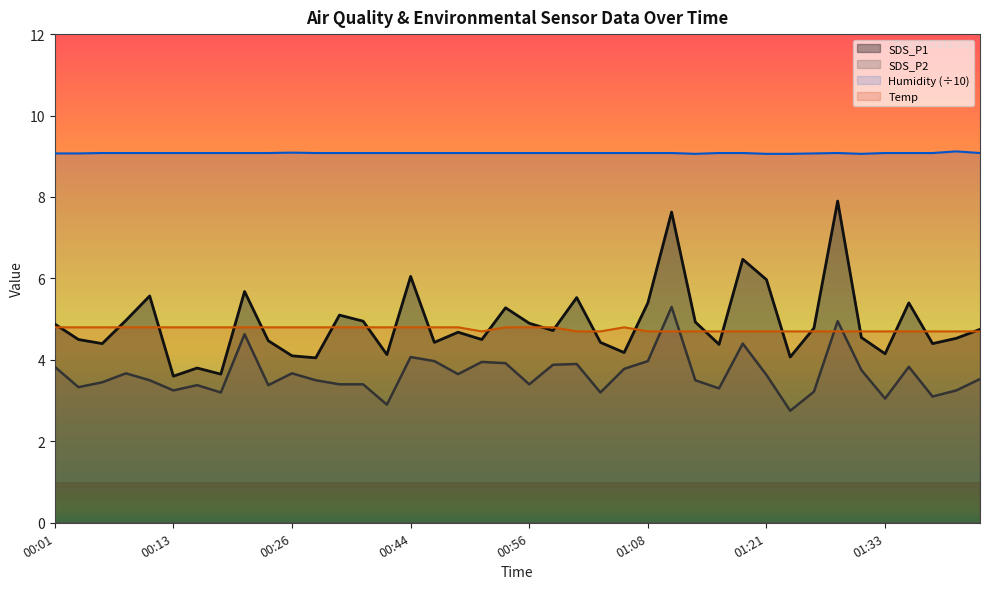

Read the Temp value at 00:44.

4.8